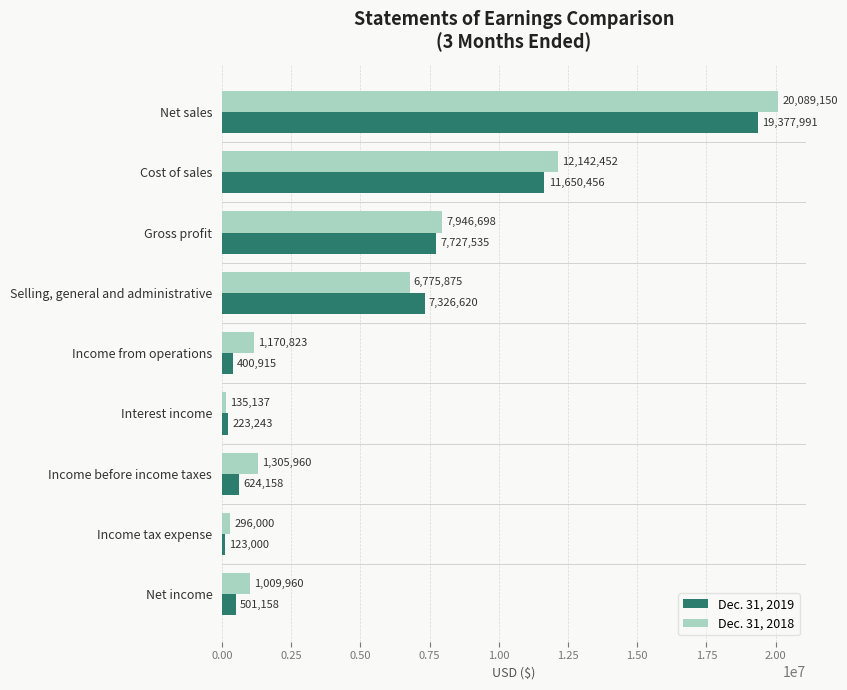

How many data points does each series have?

9